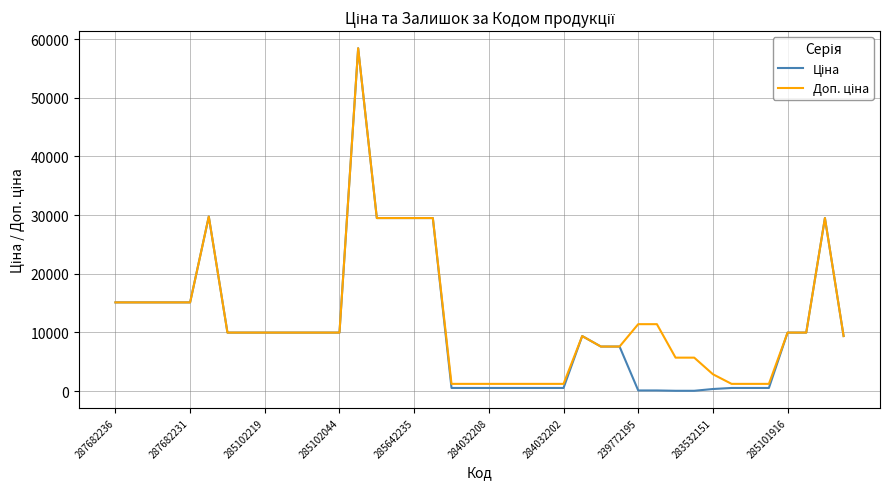

What is the maximum value shown in the chart?

58426.5